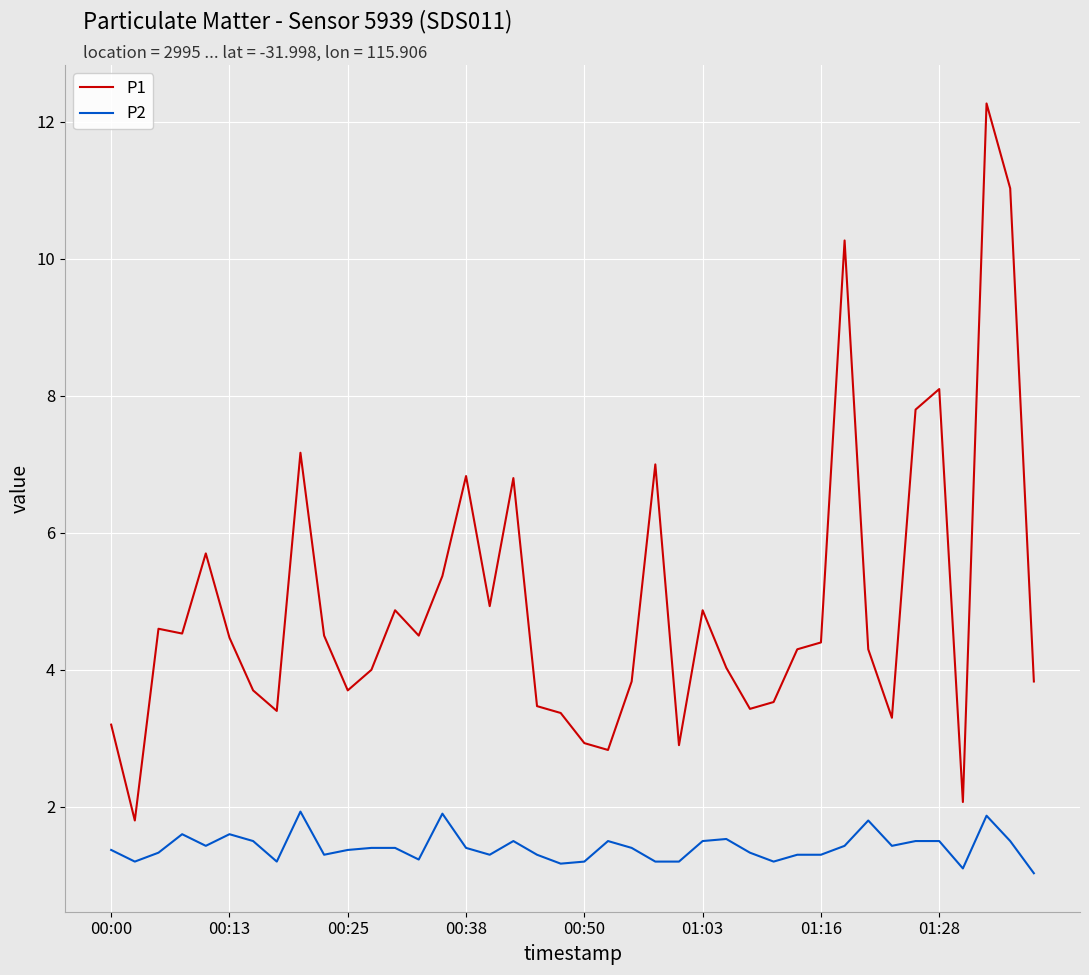

What is the maximum value shown in the chart?

12.3